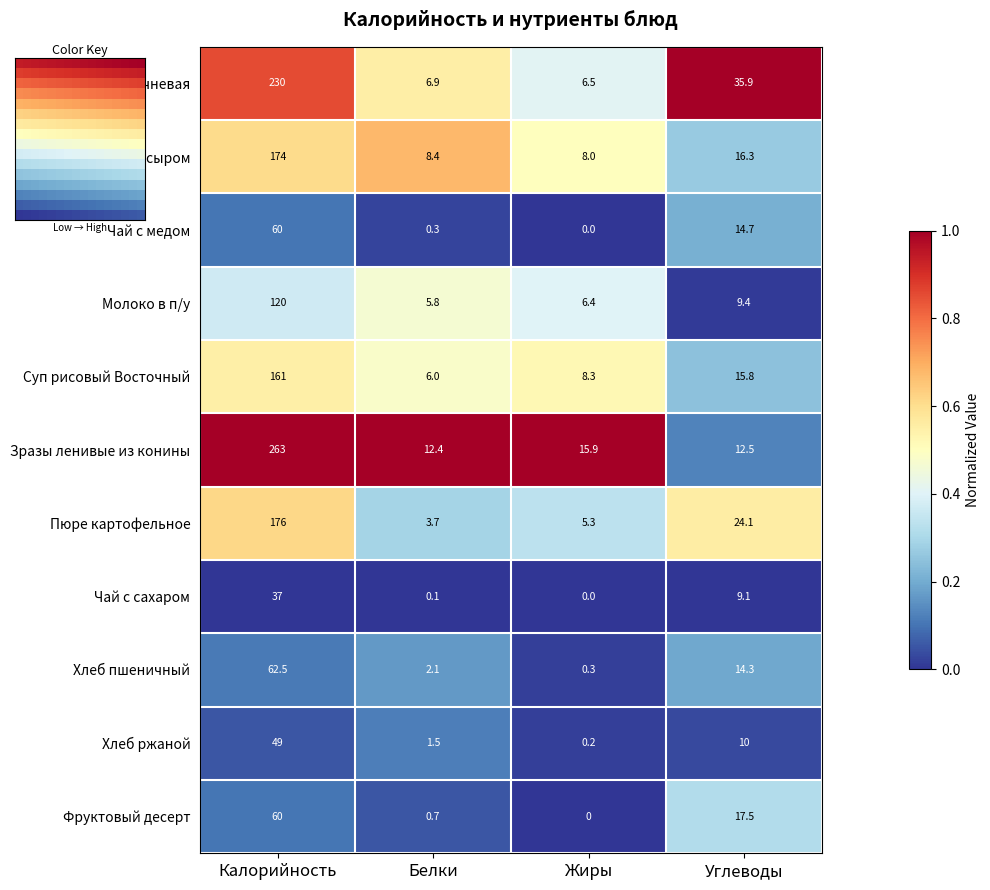

How many values in the Пюре картофельное series exceed 24?

2